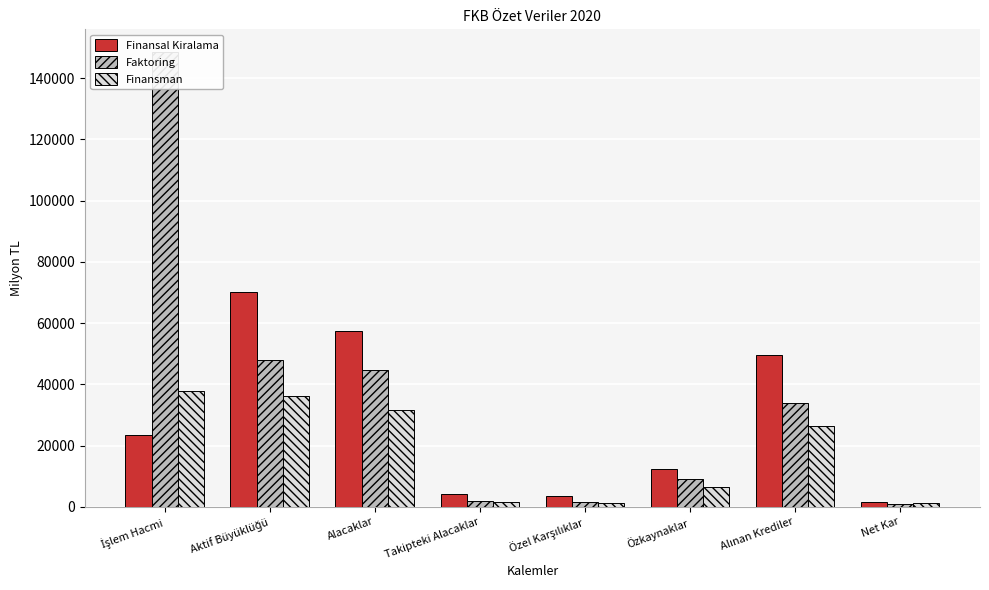

What position from the left is Net Kar?

8